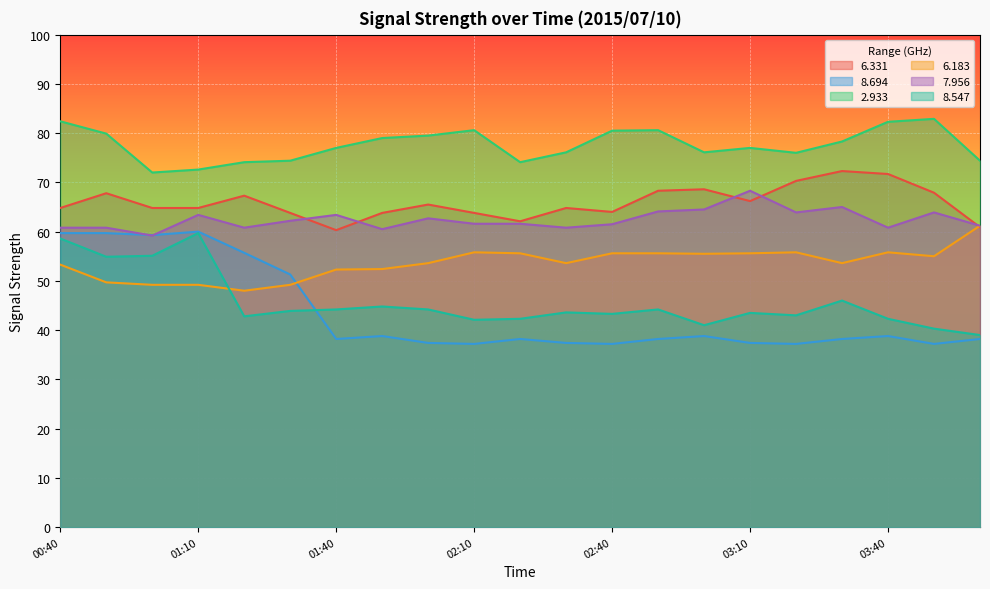

How many values in the 2.933 series are below 77?

9